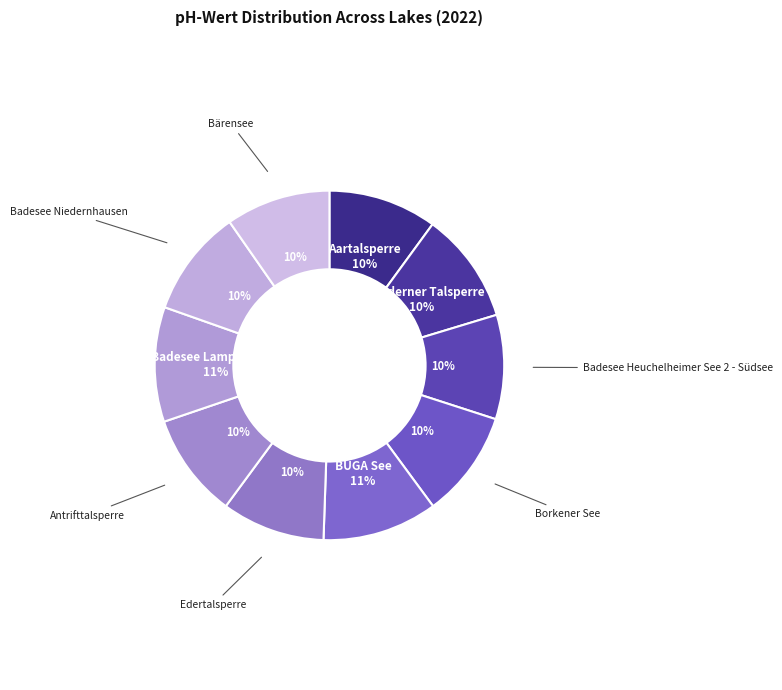

Does Bärensee represent more than half of the total?

No